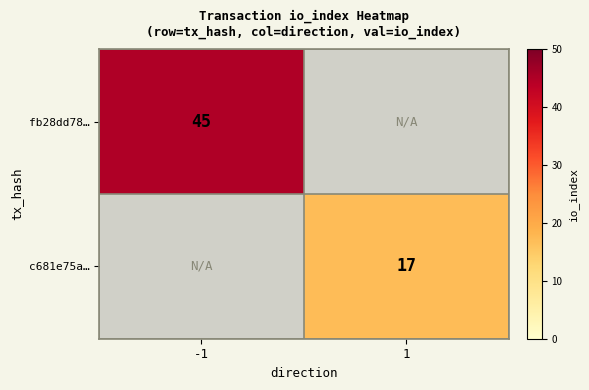

The value of fb28dd78… at -1 is 25. True or false?

False